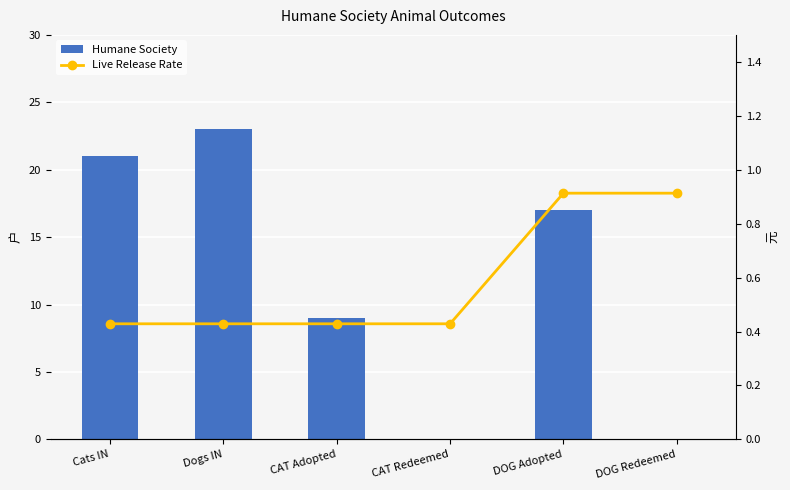

What position from the left is DOG Adopted?

5